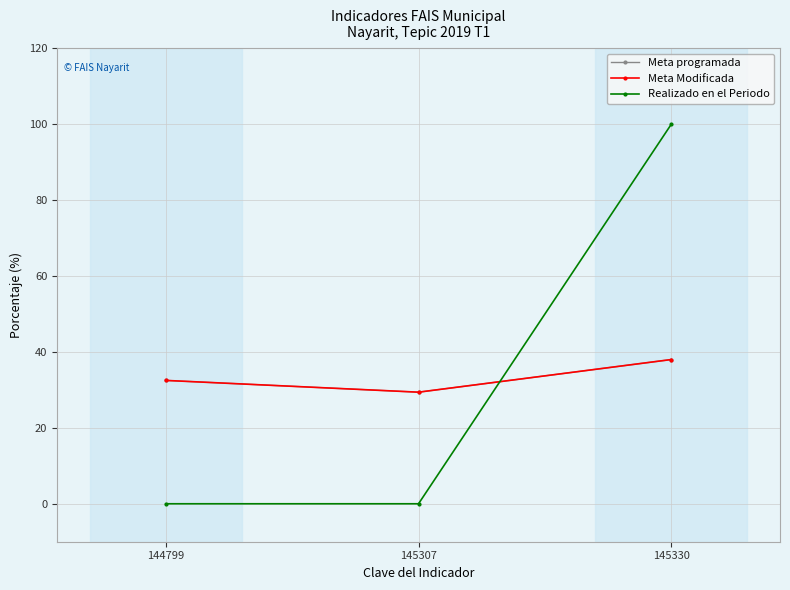

Is this an area chart (filled region under the line)?

No